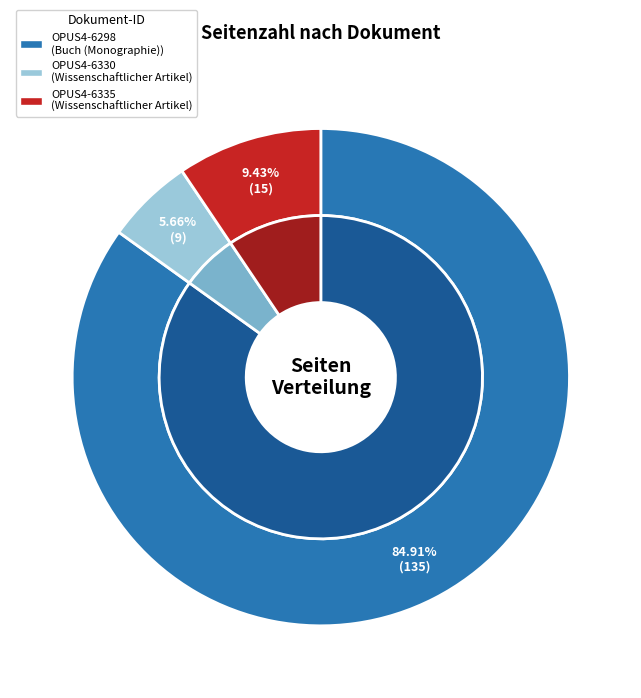

True or false: OPUS4-6335 accounts for 9% of the total.

True